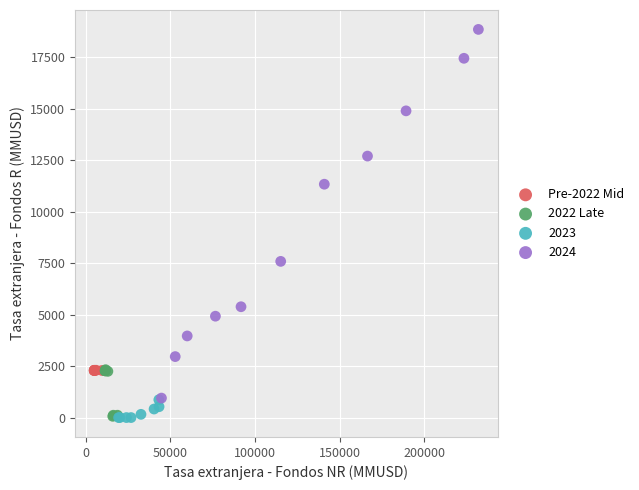

What are all the series names shown in the legend?

Pre-2022 Mid, 2022 Late, 2023, 2024